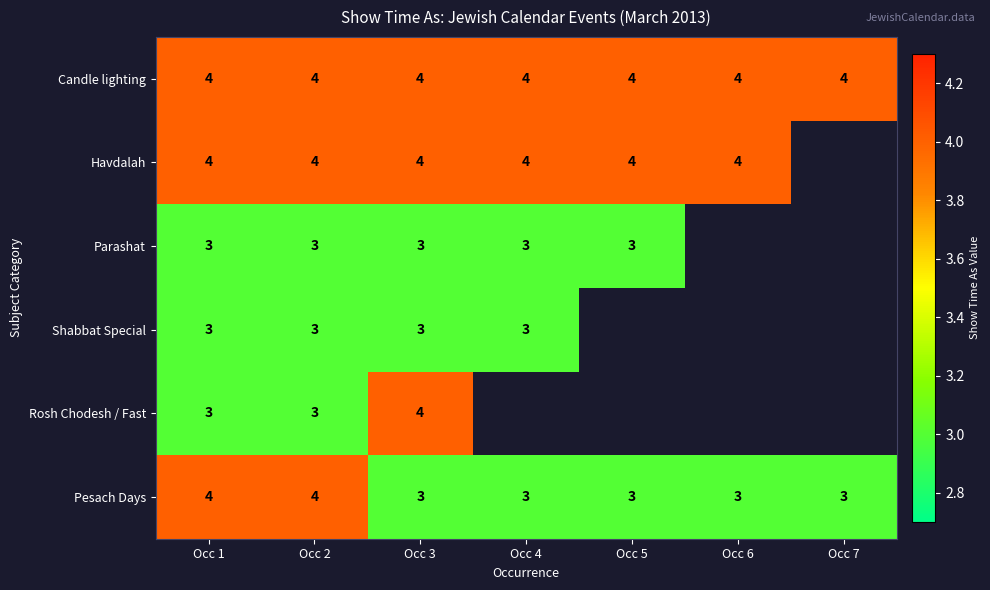

What is the minimum value for Candle lighting?

4